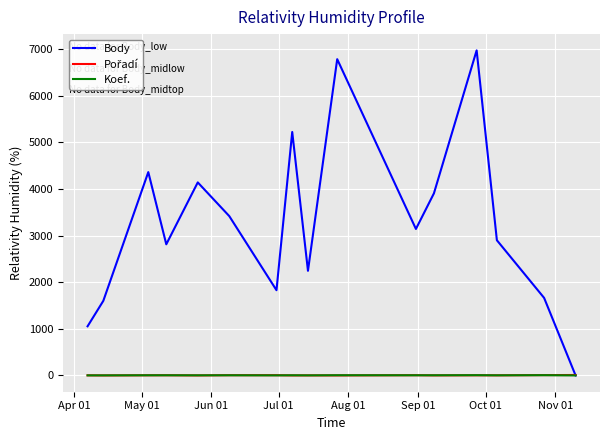

Which series has the largest range (max minus min)?

Body